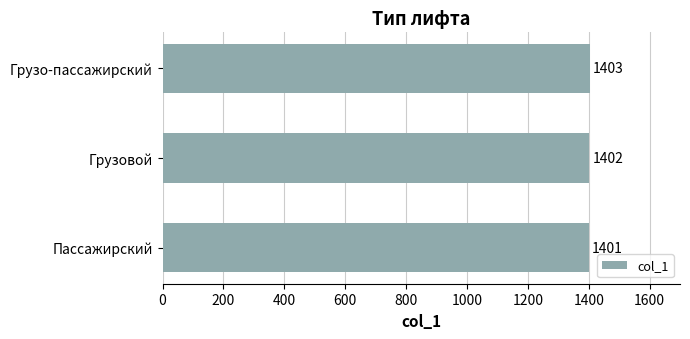

Are the bars horizontal?

Yes